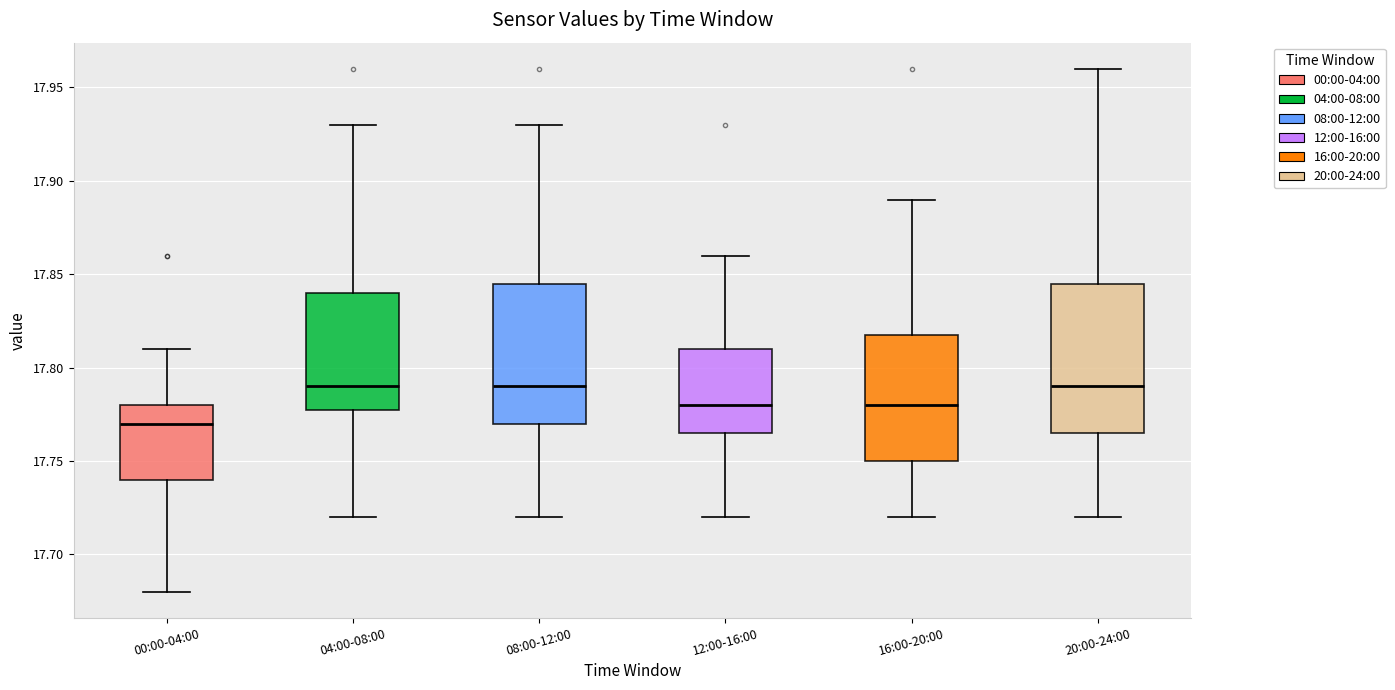

Where does the upper whisker of the box for 08:00-12:00 end on the y-axis? The values are not printed on the chart, so give them approximately, as read against the axis.

17.930